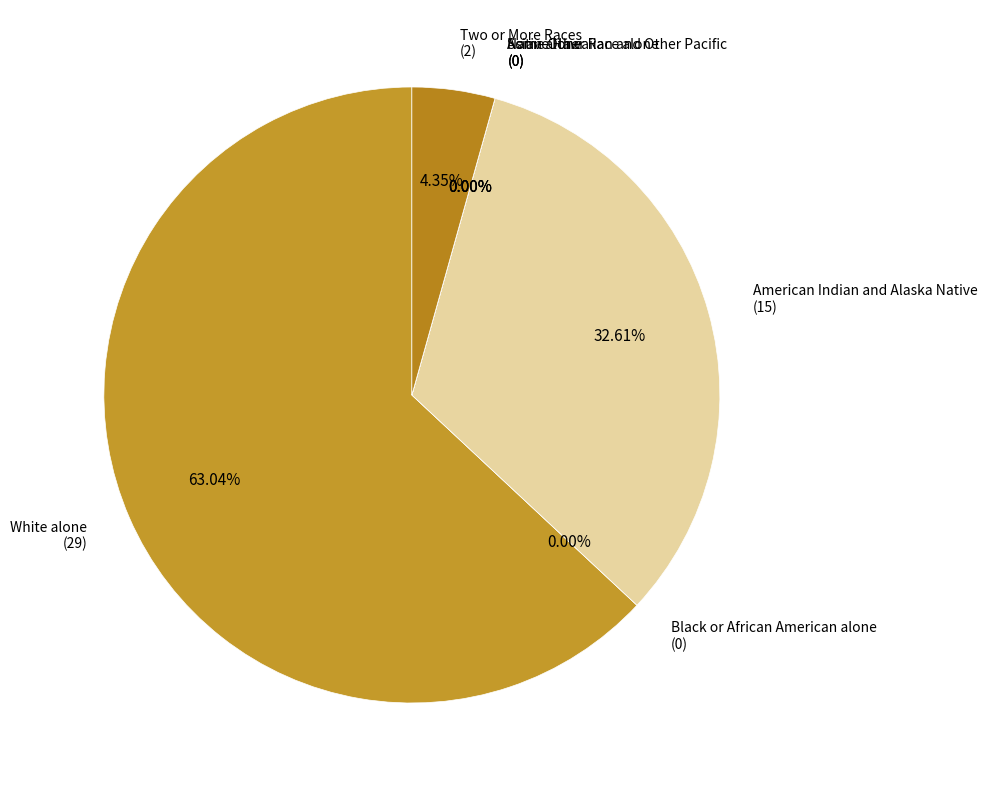

Is it true that White alone
(29) is 63% of the pie?

True